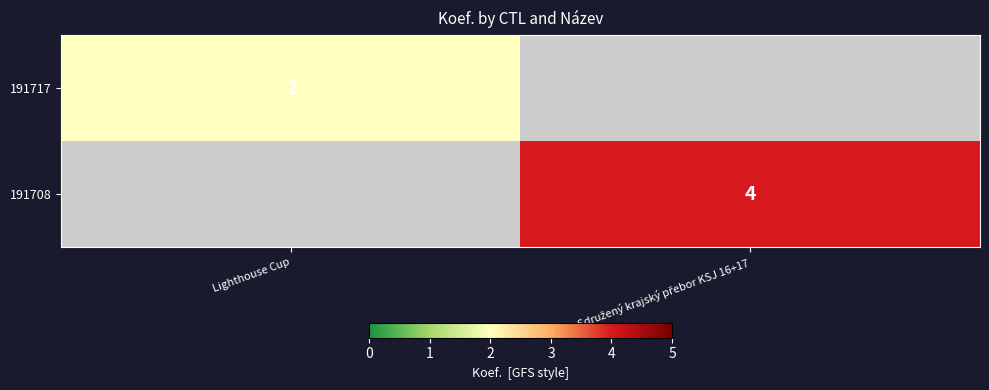

Is it true that 191717 equals 3 at Lighthouse Cup?

False